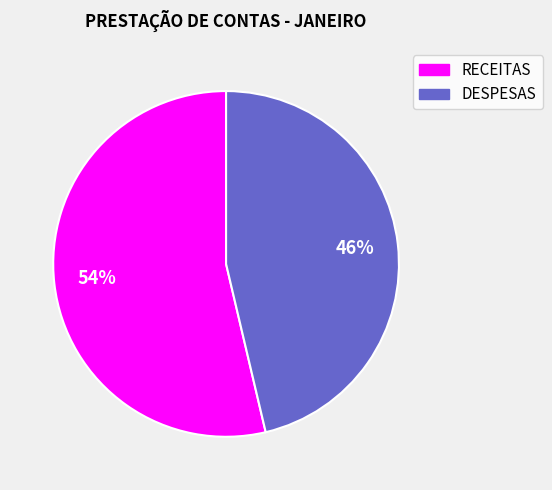

What is the majority slice?

RECEITAS